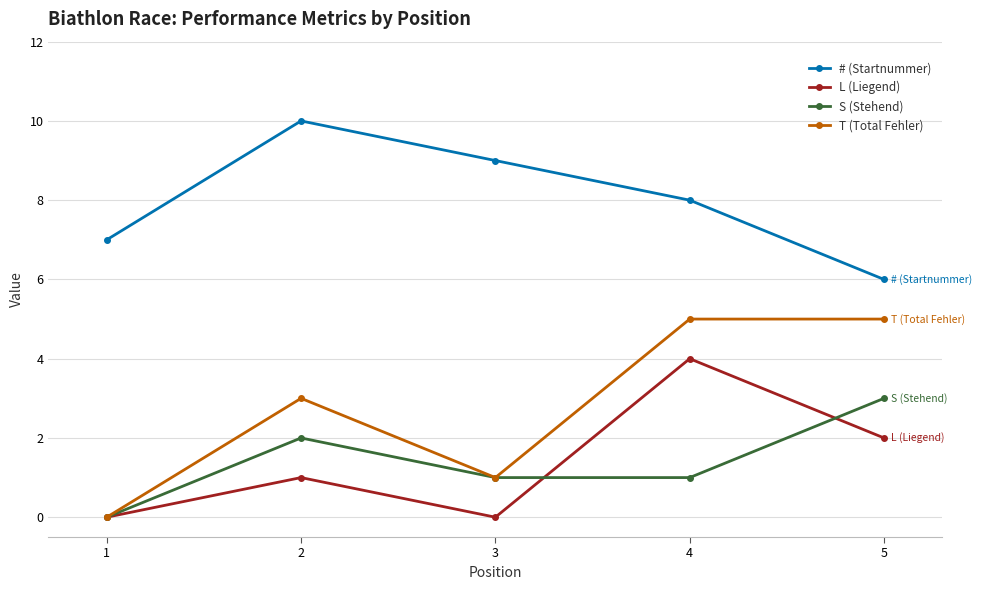

List the labels in order of # (Startnummer) value, smallest first.

5, 1, 4, 3, 2